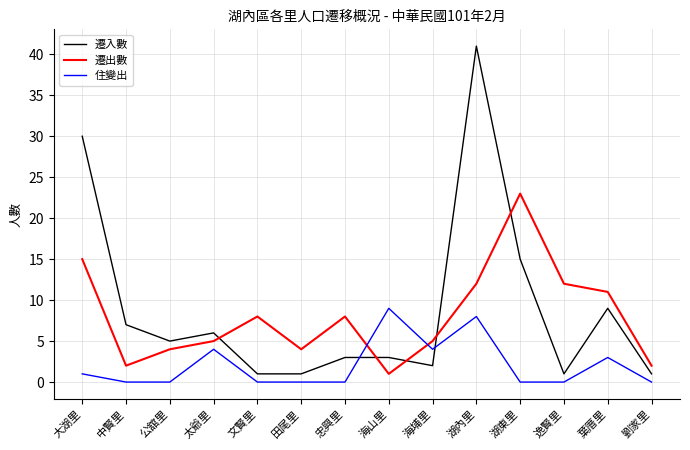

What is the difference between the 遷出數 values at 海埔里 and 湖東里?

18